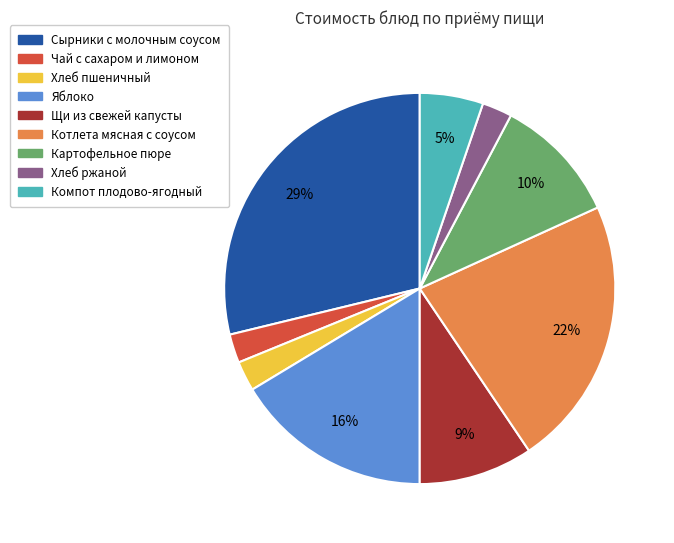

Which slice is the largest?

Сырники с молочным соусом